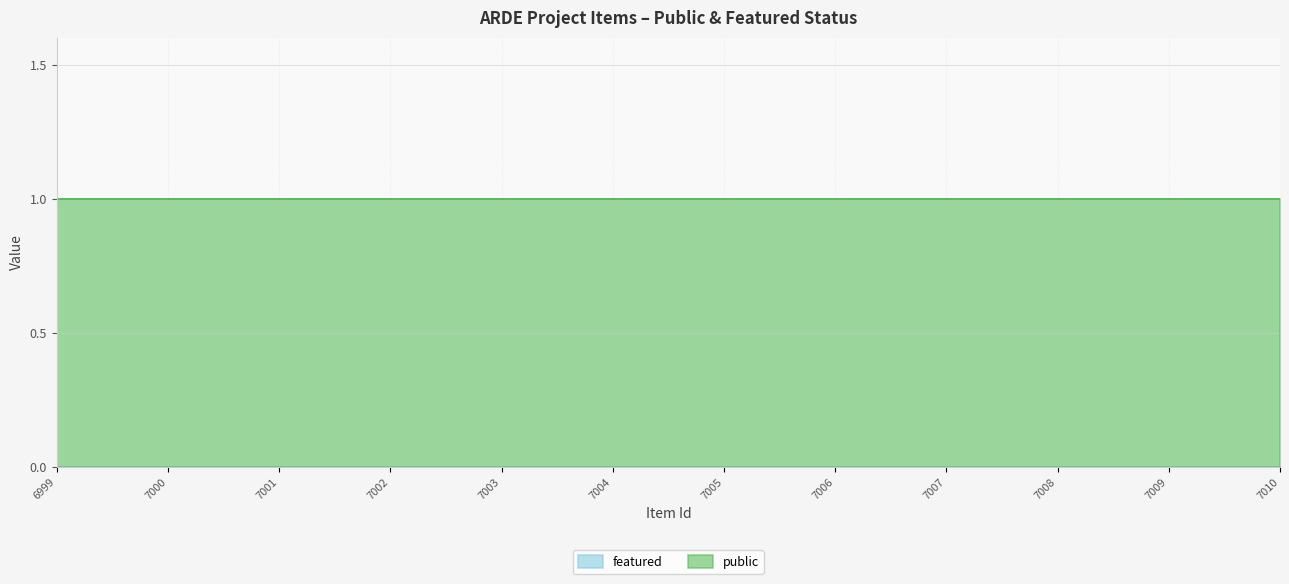

Rank the series by their maximum value, from highest to lowest.

public, featured